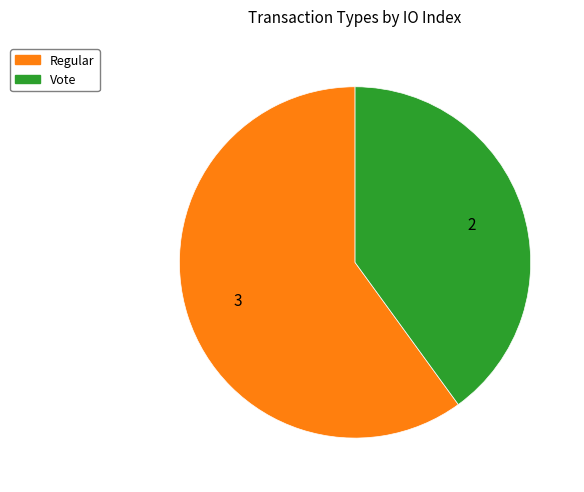

Do Vote and Regular together represent more than half of the pie?

Yes